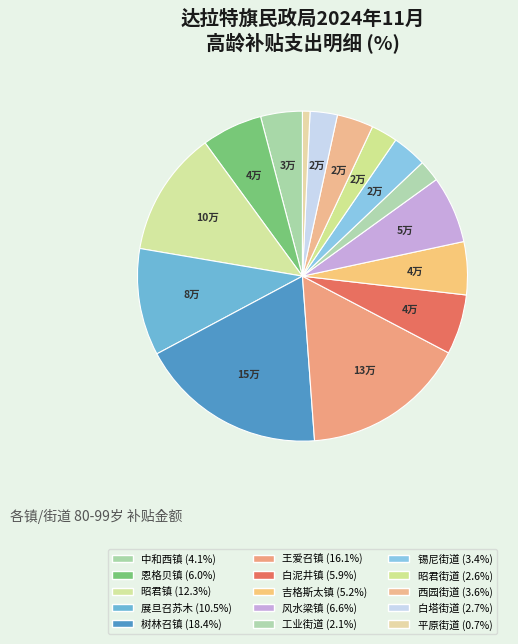

Which slice is the smallest?

平原街道